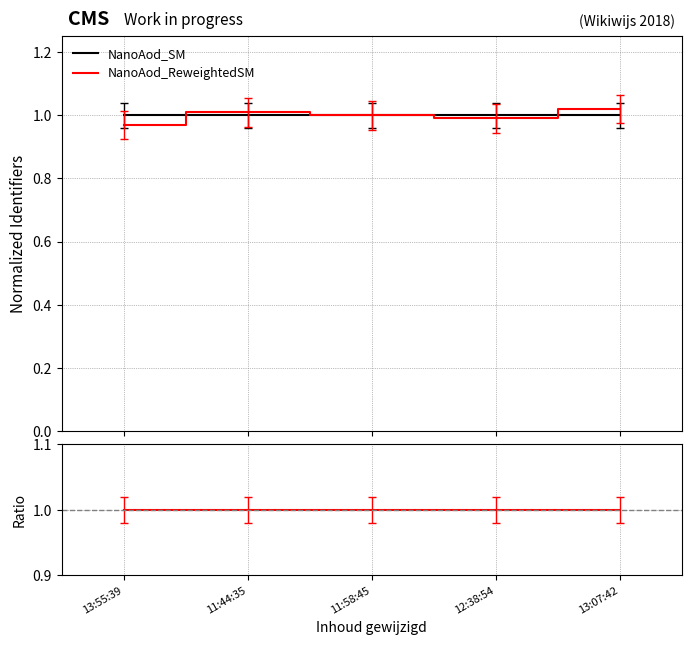

True or false: NanoAod_ReweightedSM and NanoAod_SM intersect in this chart.

True